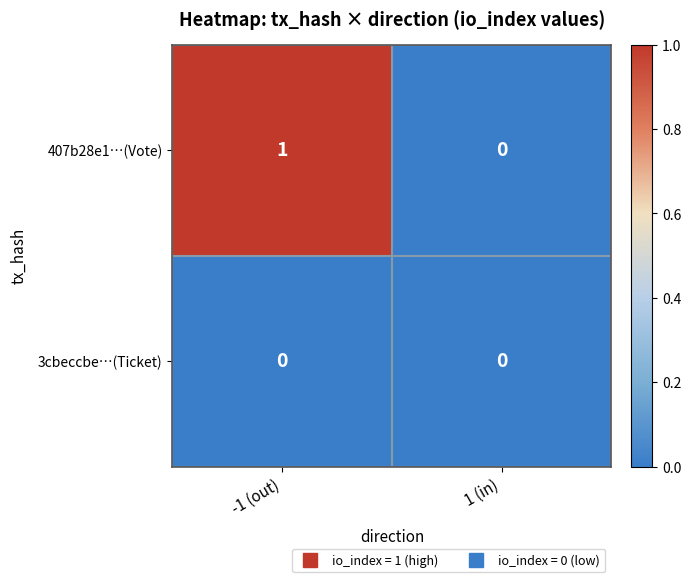

Reading left to right, transcribe all the data shown in this chart.

407b28e1…(Vote): -1 (out)=1	1 (in)=0
3cbeccbe…(Ticket): -1 (out)=0	1 (in)=0